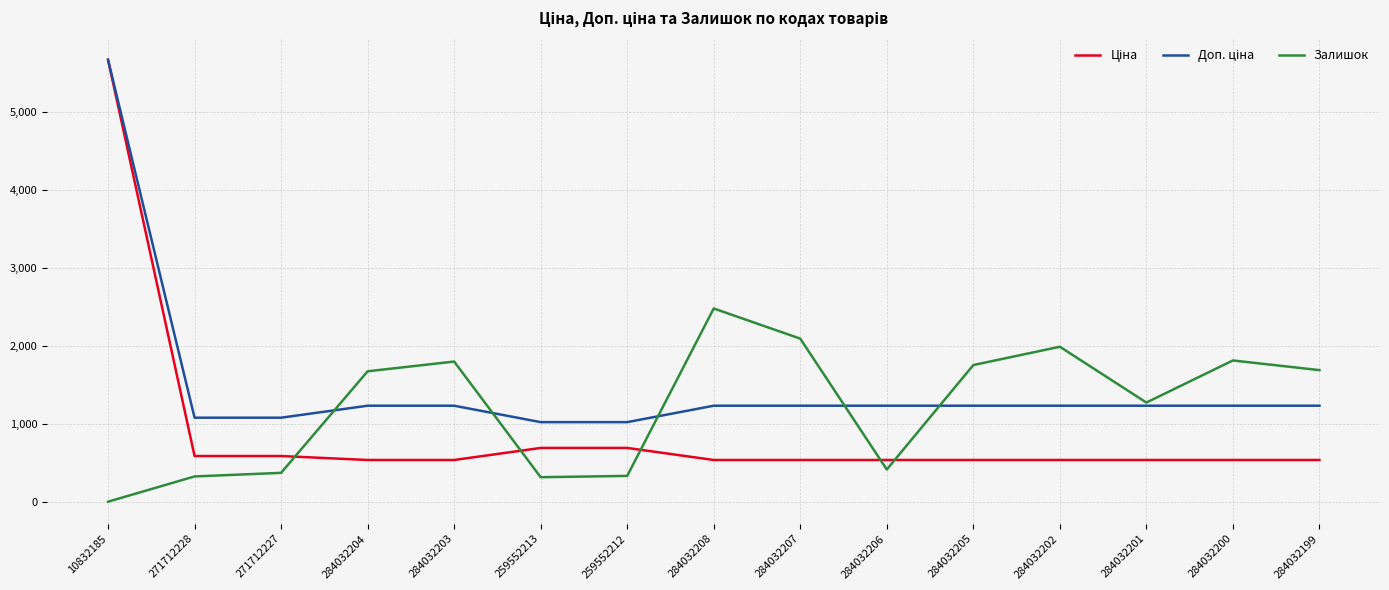

Does the chart display data point markers on the line(s)?

No